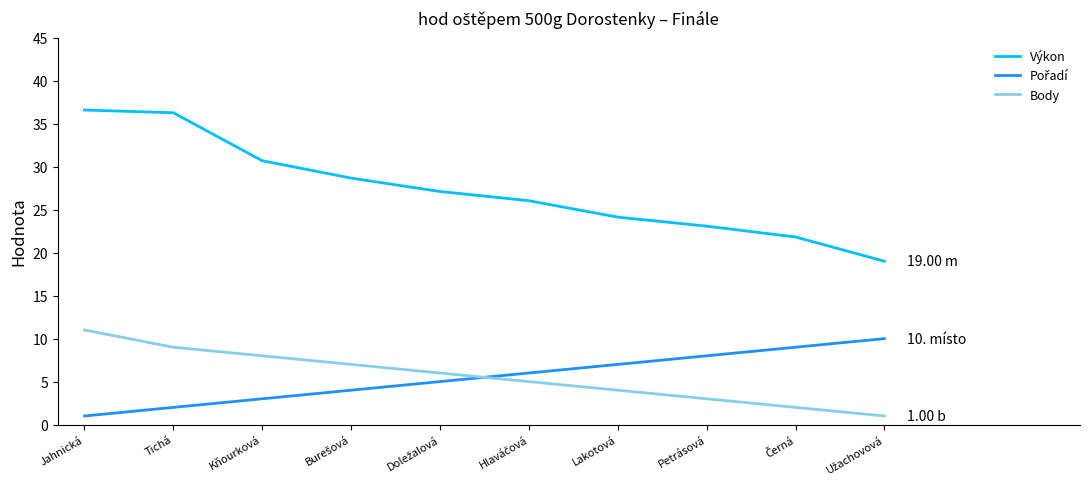

At how many categories does at least one series exceed 8?

10